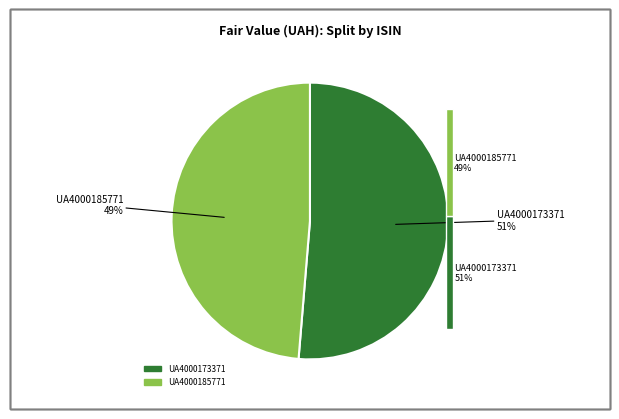

Which slice is the smallest?

UA4000185771